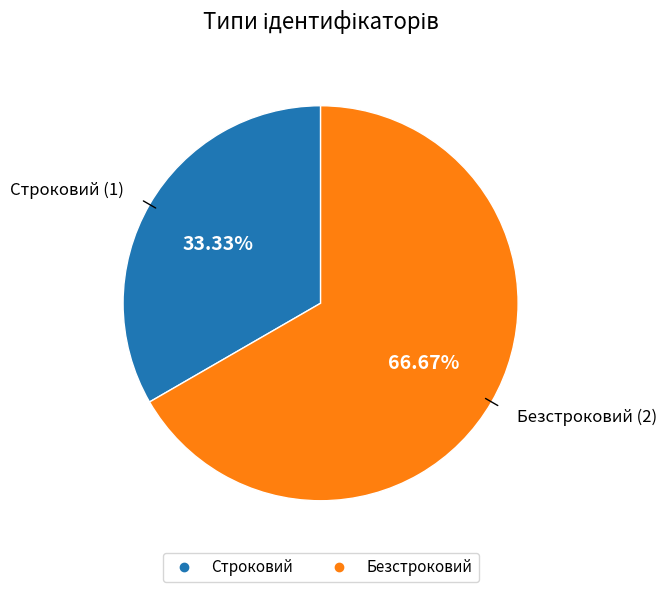

True or false: Строковий accounts for 48% of the total.

False